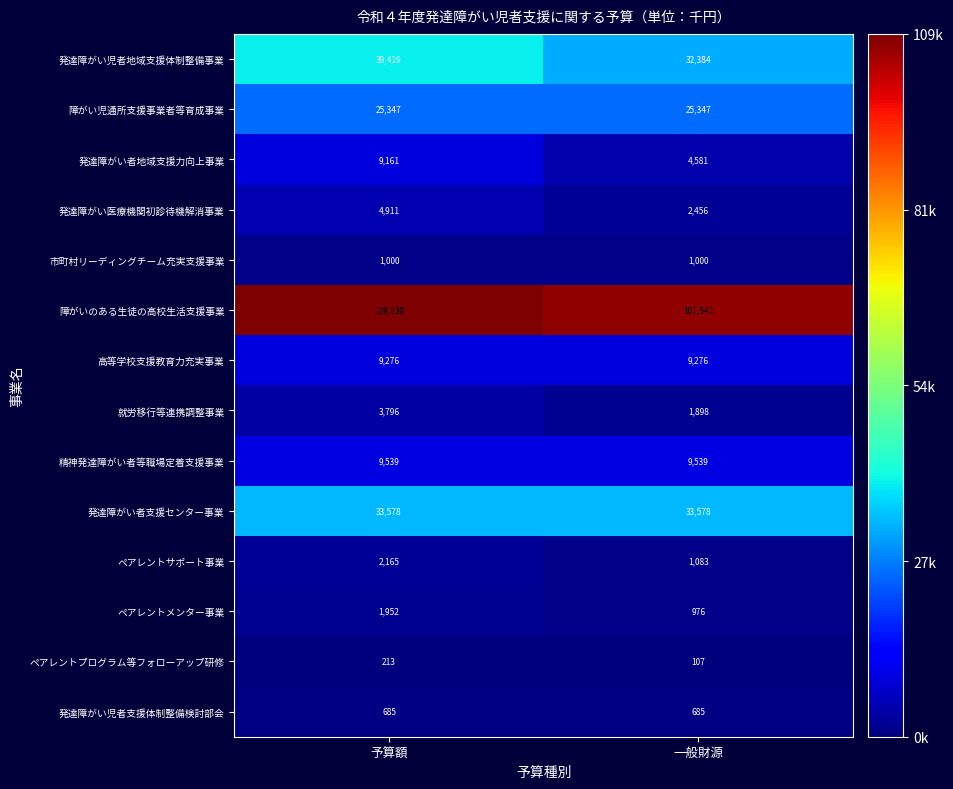

Reading left to right, transcribe all the data shown in this chart.

発達障がい児者地域支援体制整備事業: 予算額=39419	一般財源=32384
障がい児通所支援事業者等育成事業: 予算額=25347	一般財源=25347
発達障がい者地域支援力向上事業: 予算額=9161	一般財源=4581
発達障がい医療機関初診待機解消事業: 予算額=4911	一般財源=2456
市町村リーディングチーム充実支援事業: 予算額=1000	一般財源=1000
障がいのある生徒の高校生活支援事業: 予算額=109330	一般財源=107542
高等学校支援教育力充実事業: 予算額=9276	一般財源=9276
就労移行等連携調整事業: 予算額=3796	一般財源=1898
精神発達障がい者等職場定着支援事業: 予算額=9539	一般財源=9539
発達障がい者支援センター事業: 予算額=33578	一般財源=33578
ペアレントサポート事業: 予算額=2165	一般財源=1083
ペアレントメンター事業: 予算額=1952	一般財源=976
ペアレントプログラム等フォローアップ研修: 予算額=213	一般財源=107
発達障がい児者支援体制整備検討部会: 予算額=685	一般財源=685